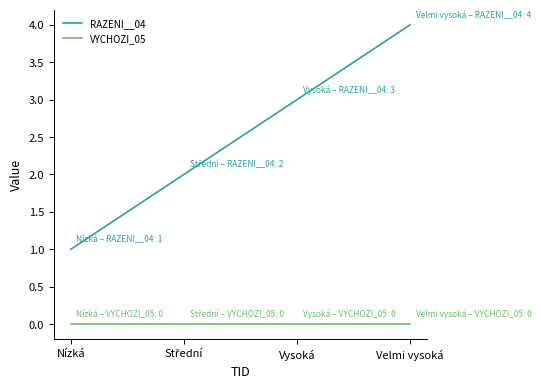

Count the number of categories in the chart.

4